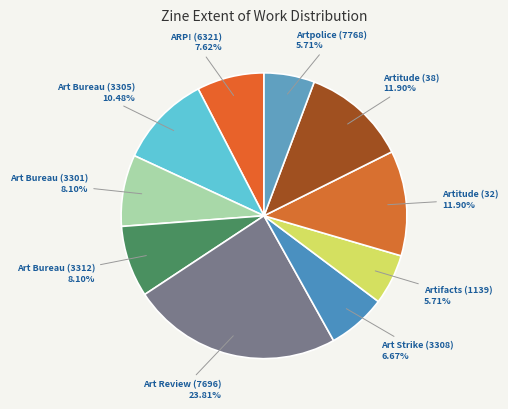

How many segments does this pie chart have?

10